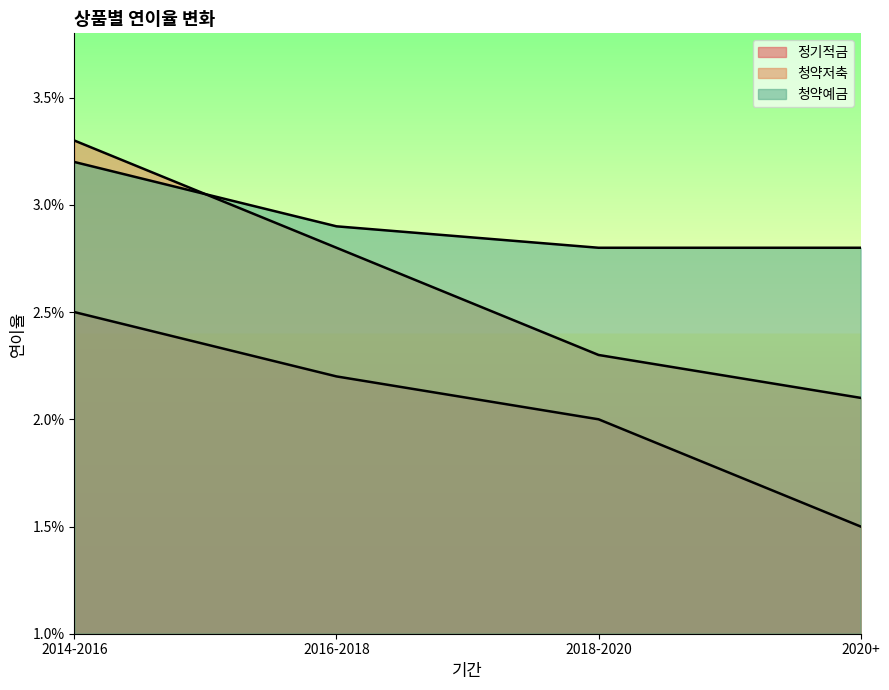

Does the chart have visible grid lines?

No